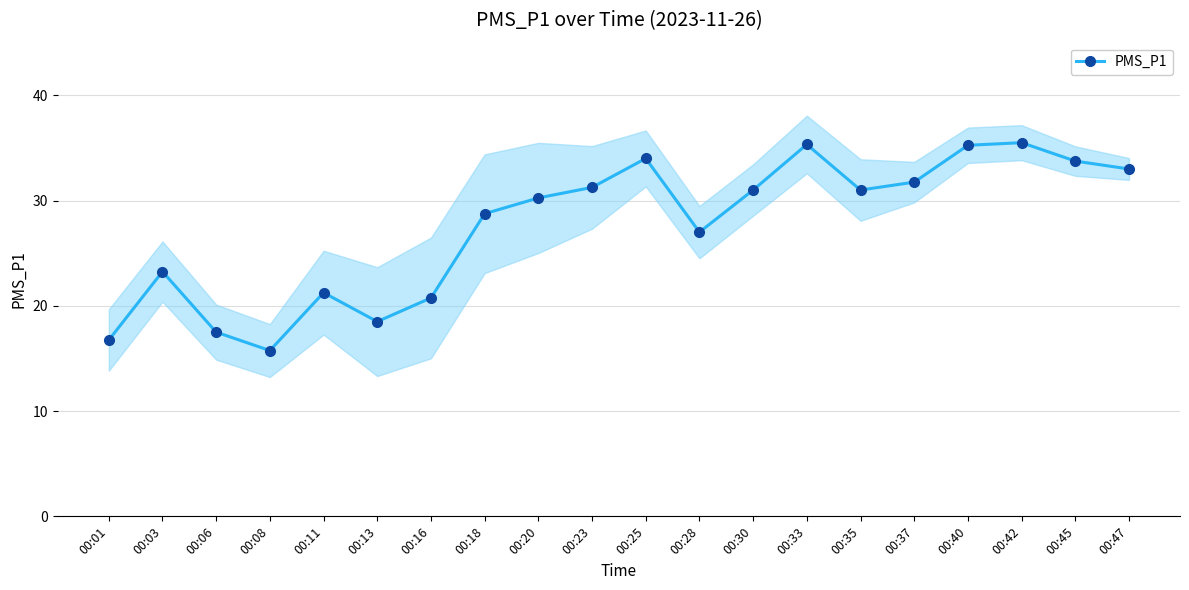

Reading left to right, list all the values displayed in this chart.

00:01=16.8	00:03=23.2	00:06=17.5	00:08=15.8	00:11=21.2	00:13=18.5	00:16=20.8	00:18=28.8	00:20=30.2	00:23=31.2	00:25=34.0	00:28=27.0	00:30=31.0	00:33=35.3	00:35=31.0	00:37=31.8	00:40=35.2	00:42=35.5	00:45=33.8	00:47=33.0